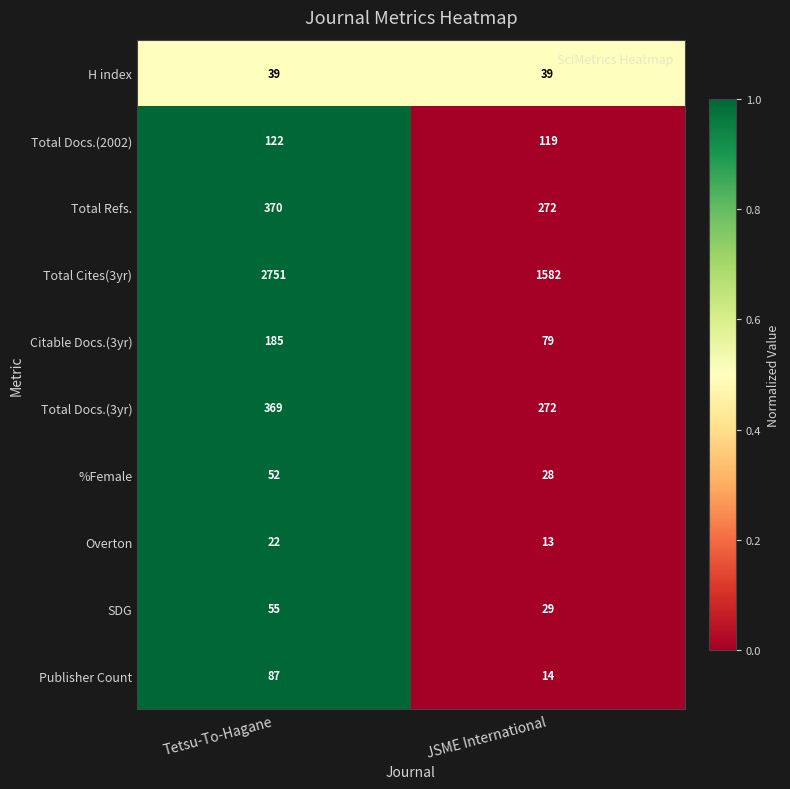

The Publisher Count series shows 22 at JSME International. True or false?

False